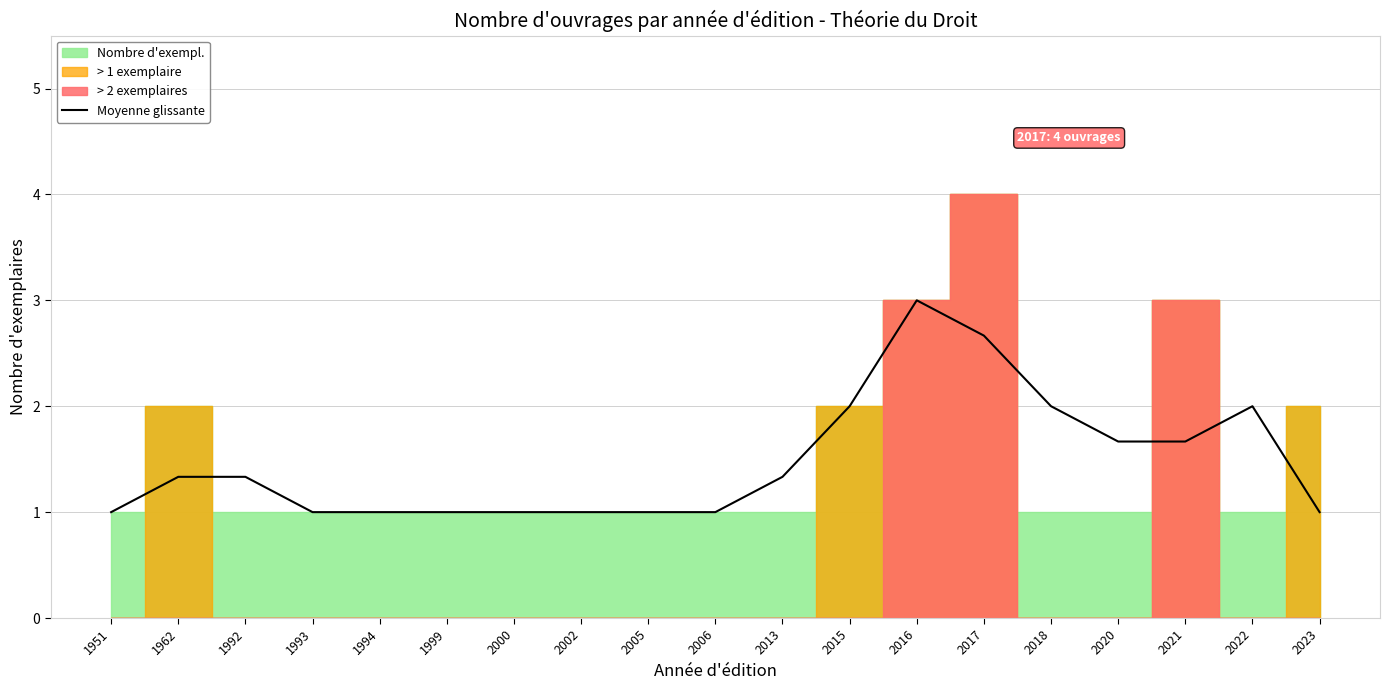

How many values exceed 1?

10